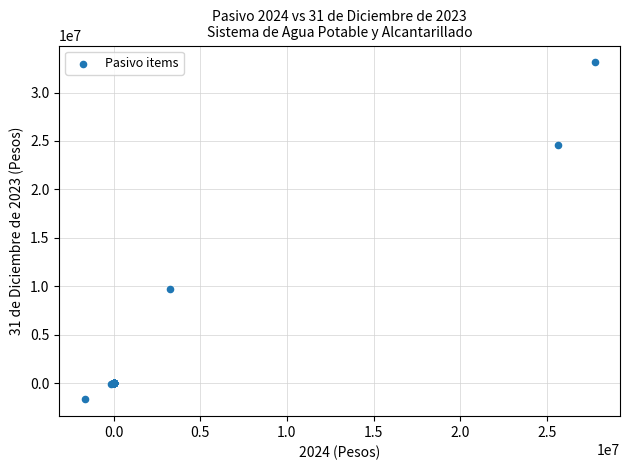

What Y value in the scatter plot is closest to 15723096?

9676363.7